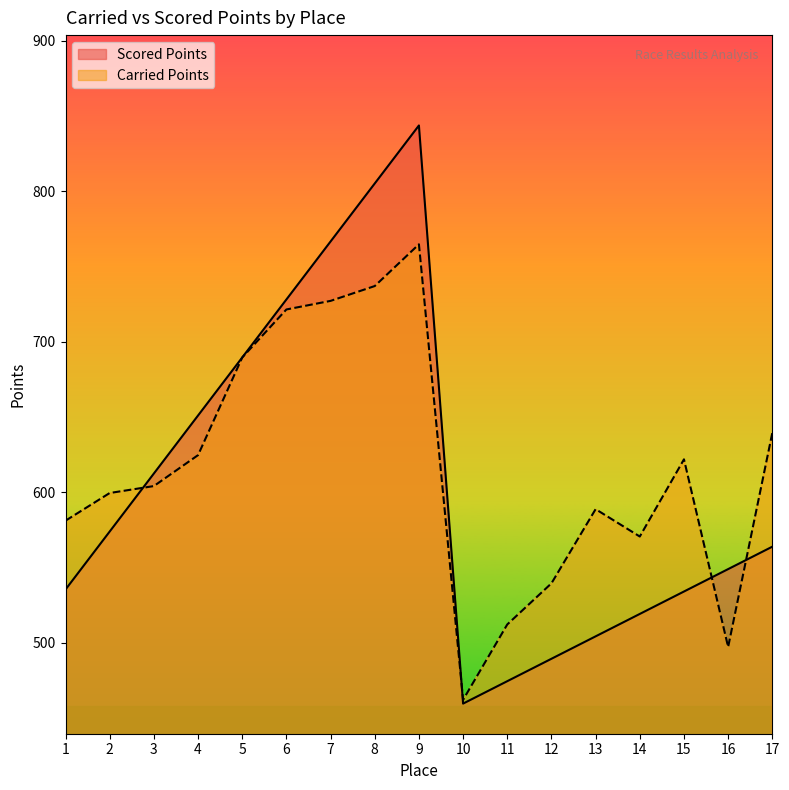

Where does the Scored Points series first go above 563?

2